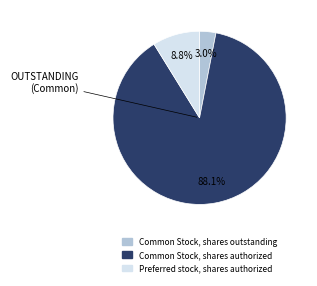

Count the number of slices in the pie.

3